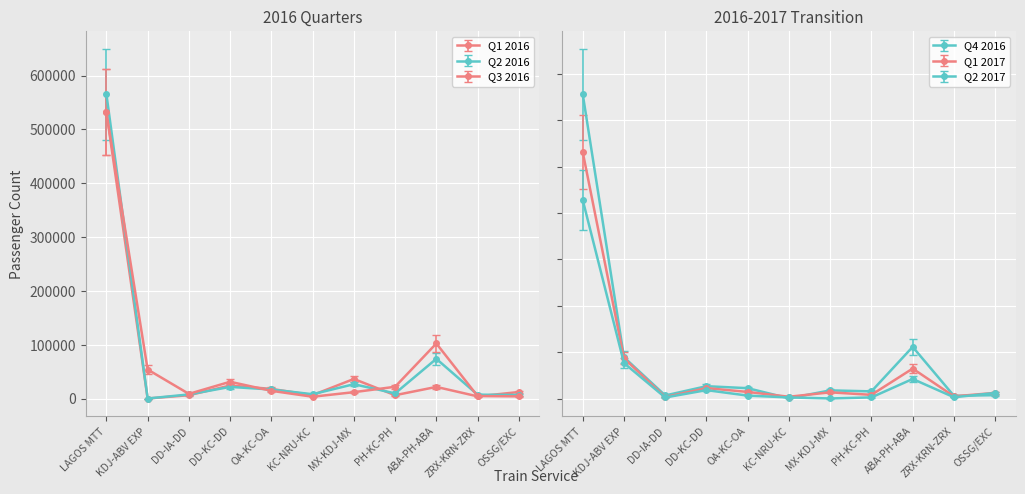

How many values in Q4 2016 are above zero?

11